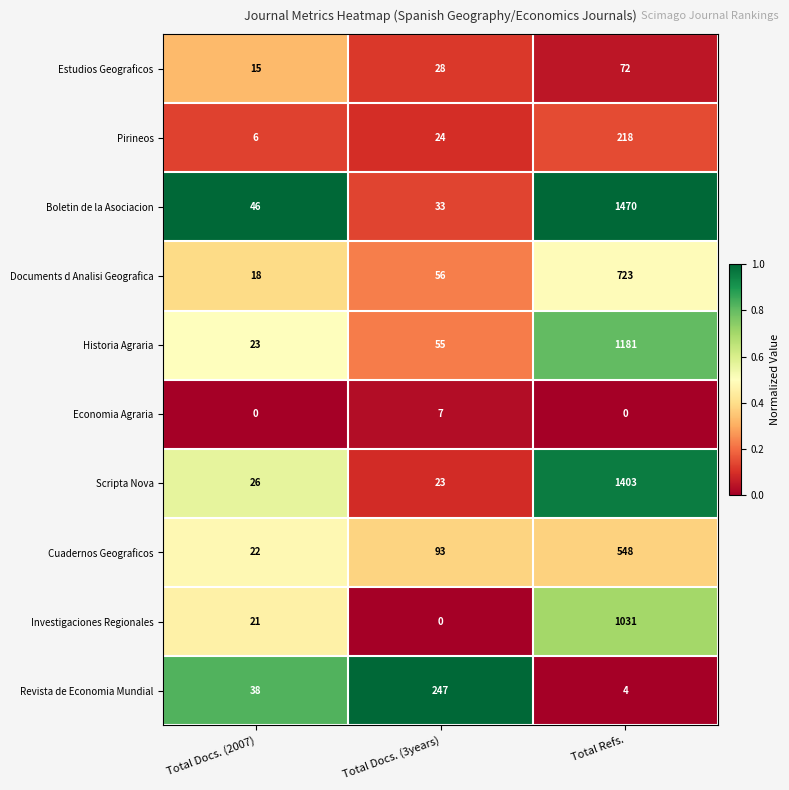

Which series has the largest range (max minus min)?

Boletin de la Asociacion